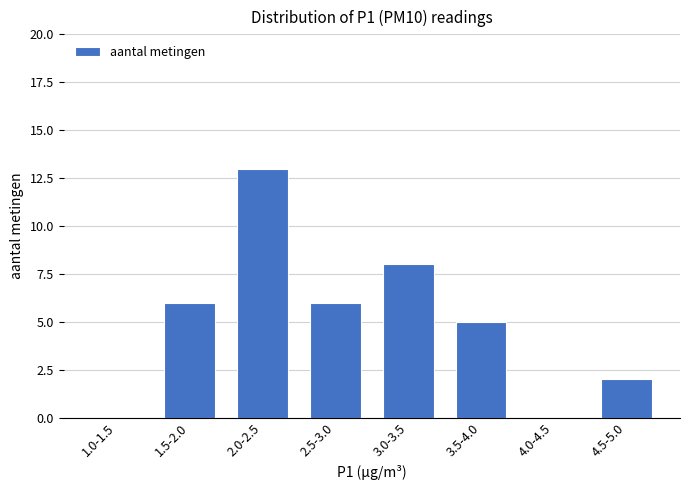

Reading right to left, list all the values displayed in this chart.

4.5-5.0=2	4.0-4.5=0	3.5-4.0=5	3.0-3.5=8	2.5-3.0=6	2.0-2.5=13	1.5-2.0=6	1.0-1.5=0